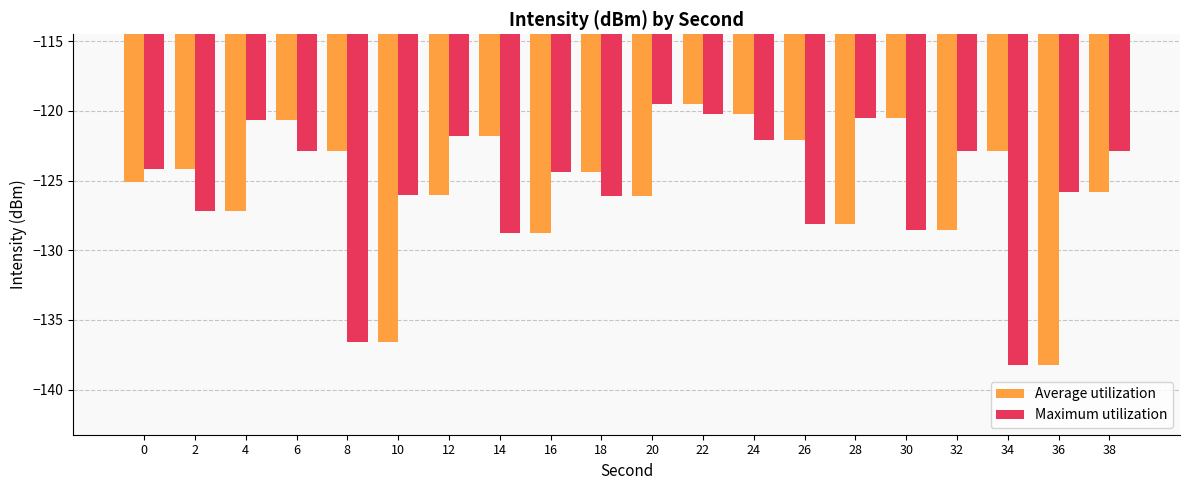

What are all the series names shown in the legend?

Average utilization, Maximum utilization